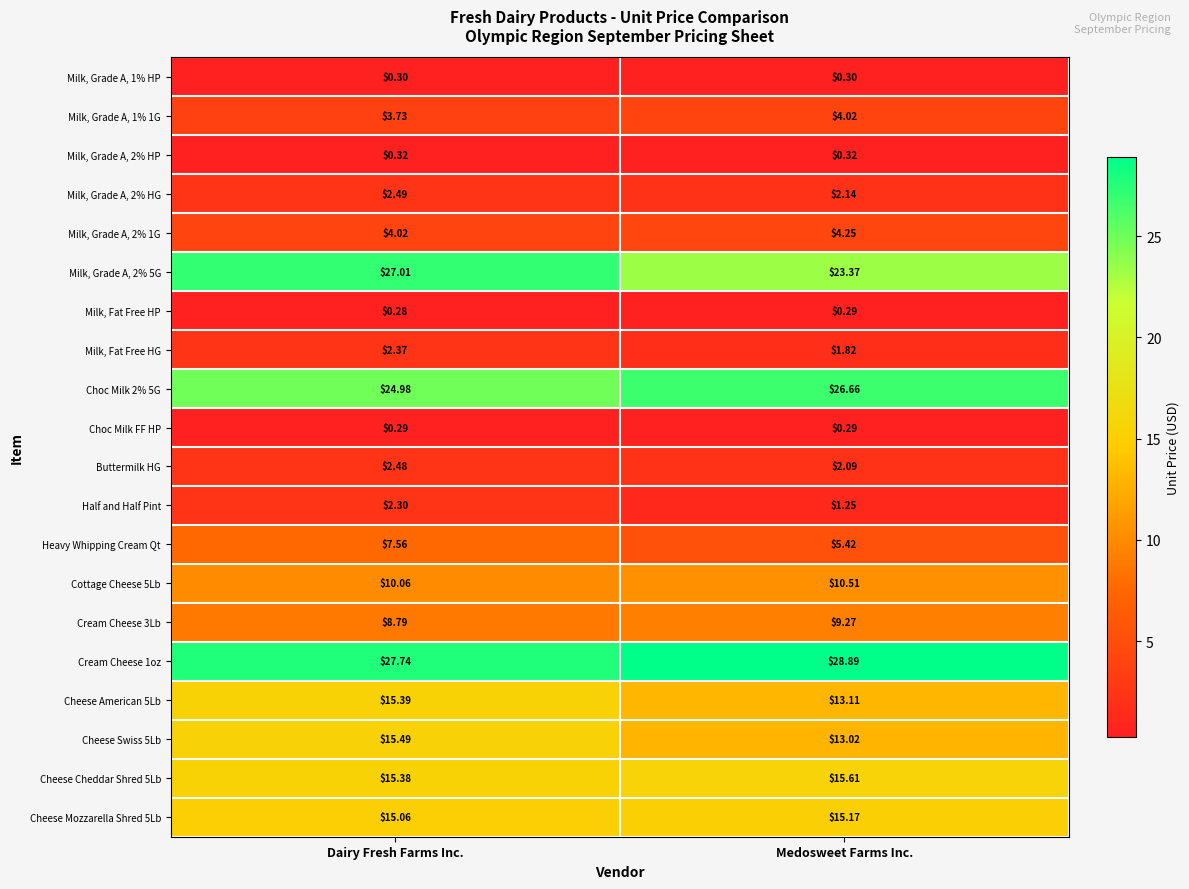

What is the greatest value displayed?

28.9